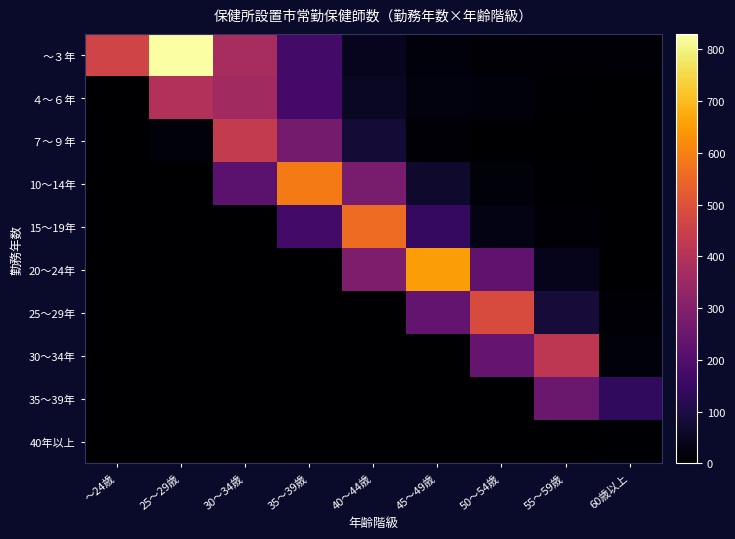

Reading left to right, extract all data points from this chart.

～３年: ～24歳=461	25～29歳=830	30～34歳=375	35～39歳=169	40～44歳=44	45～49歳=19	50～54歳=12	55～59歳=7	60歳以上=7
４～６年: ～24歳=0	25～29歳=395	30～34歳=361	35～39歳=173	40～44歳=54	45～49歳=22	50～54歳=18	55～59歳=5	60歳以上=1
７～９年: ～24歳=0	25～29歳=16	30～34歳=433	35～39歳=270	40～44歳=80	45～49歳=11	50～54歳=2	55～59歳=1	60歳以上=2
10～14年: ～24歳=0	25～29歳=0	30～34歳=219	35～39歳=589	40～44歳=278	45～49歳=67	50～54歳=13	55～59歳=4	60歳以上=0
15～19年: ～24歳=0	25～29歳=0	30～34歳=0	35～39歳=169	40～44歳=559	45～49歳=141	50～54歳=32	55～59歳=11	60歳以上=2
20～24年: ～24歳=0	25～29歳=0	30～34歳=0	35～39歳=0	40～44歳=286	45～49歳=649	50～54歳=230	55～59歳=40	60歳以上=3
25～29年: ～24歳=0	25～29歳=0	30～34歳=0	35～39歳=0	40～44歳=0	45～49歳=236	50～54歳=485	55～59歳=84	60歳以上=7
30～34年: ～24歳=0	25～29歳=0	30～34歳=0	35～39歳=0	40～44歳=0	45～49歳=0	50～54歳=238	55～59歳=420	60歳以上=18
35～39年: ～24歳=0	25～29歳=0	30～34歳=0	35～39歳=0	40～44歳=0	45～49歳=0	50～54歳=0	55～59歳=247	60歳以上=135
40年以上: ～24歳=0	25～29歳=0	30～34歳=0	35～39歳=0	40～44歳=0	45～49歳=0	50～54歳=0	55～59歳=0	60歳以上=6